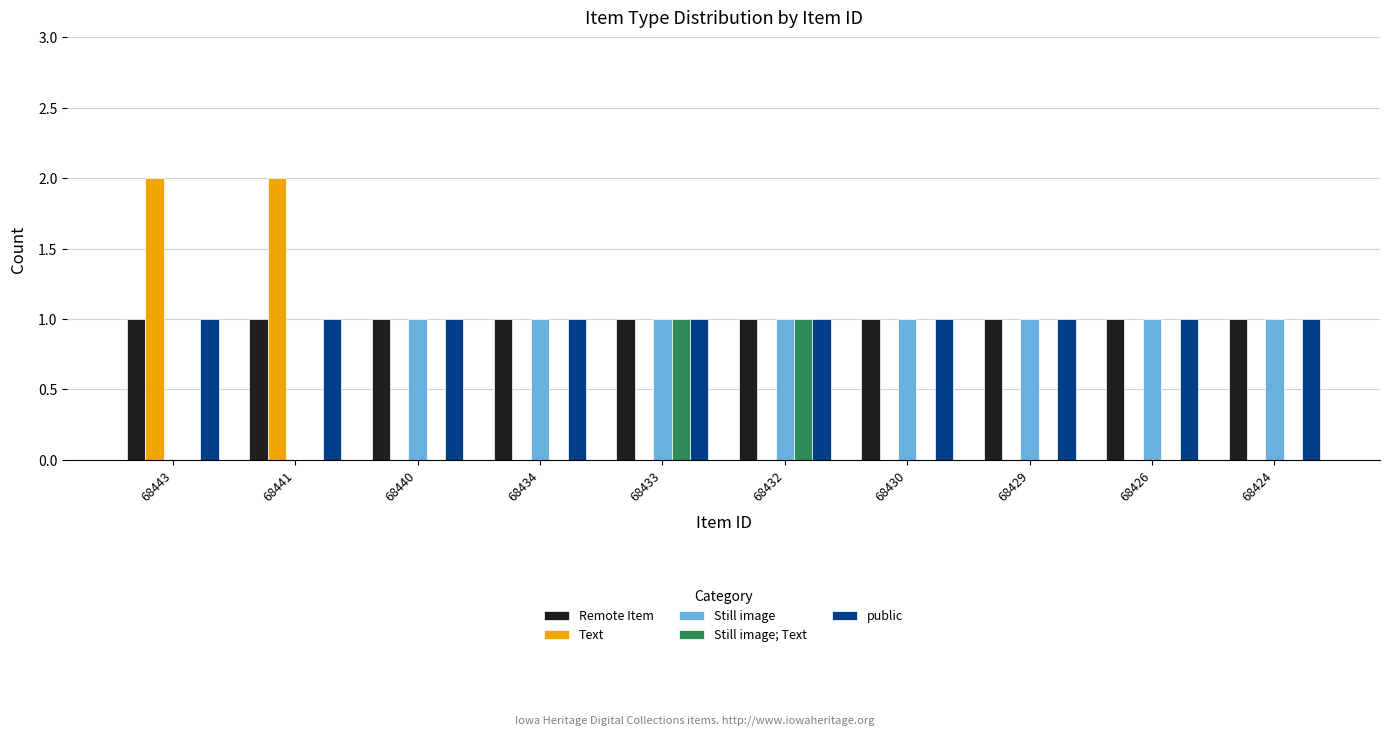

Are the bars grouped side by side (vs. stacked)?

Yes